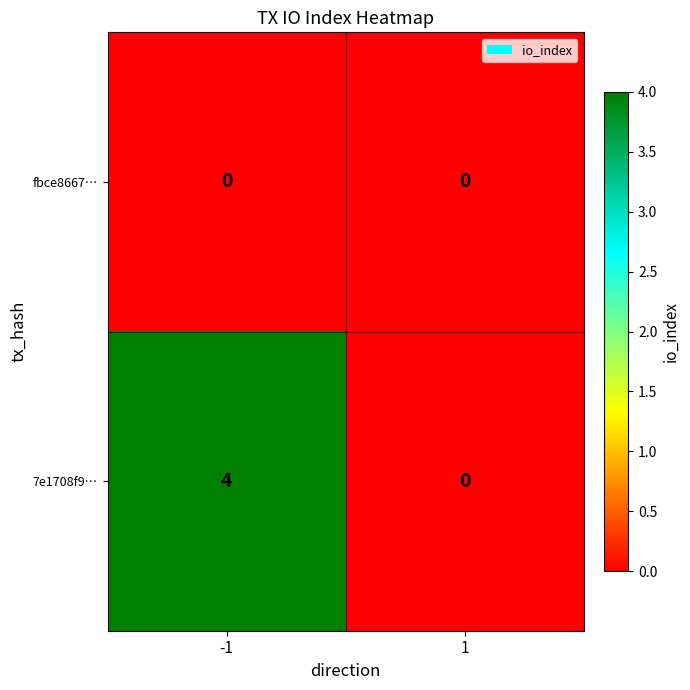

Is the value of 7e1708f9… at -1 greater than the value of fbce8667… at -1?

Yes